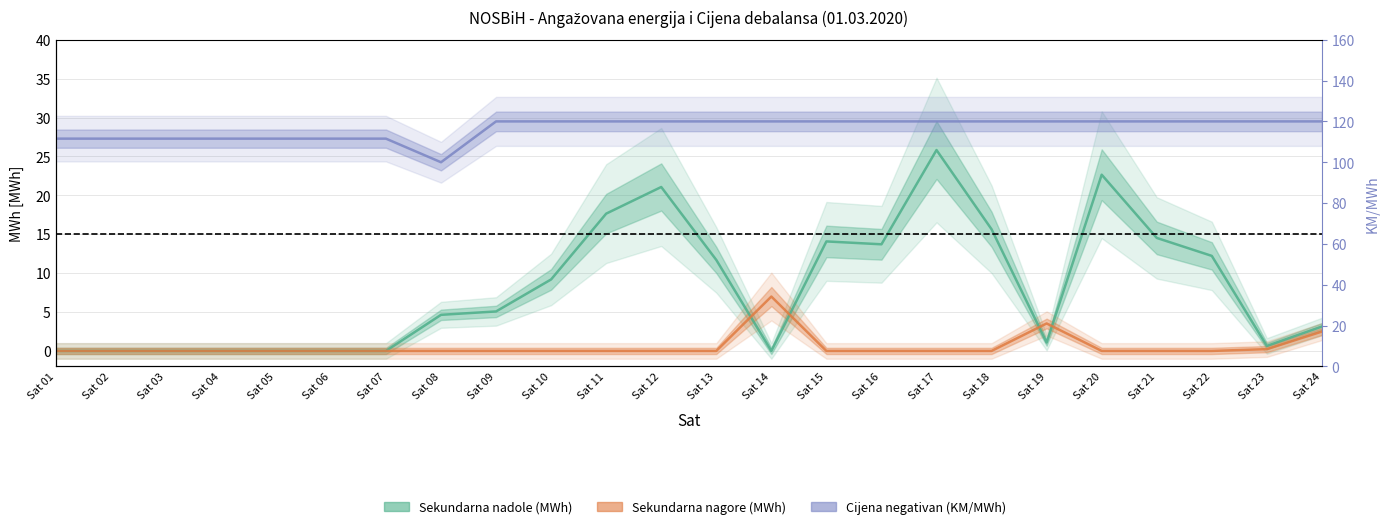

Rank the categories by Cijena negativan value from lowest to highest.

Sat 08, Sat 01, Sat 02, Sat 03, Sat 04, Sat 05, Sat 06, Sat 07, Sat 09, Sat 10, Sat 11, Sat 12, Sat 13, Sat 14, Sat 15, Sat 16, Sat 17, Sat 18, Sat 19, Sat 20, Sat 21, Sat 22, Sat 23, Sat 24